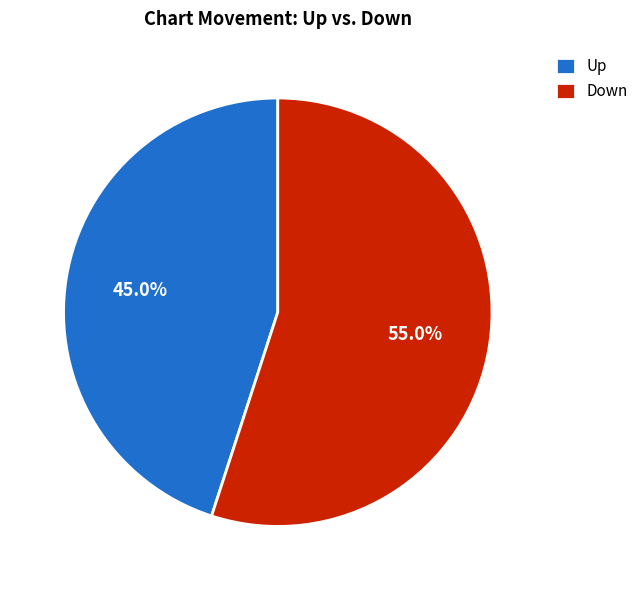

Is Down the majority of the pie?

Yes